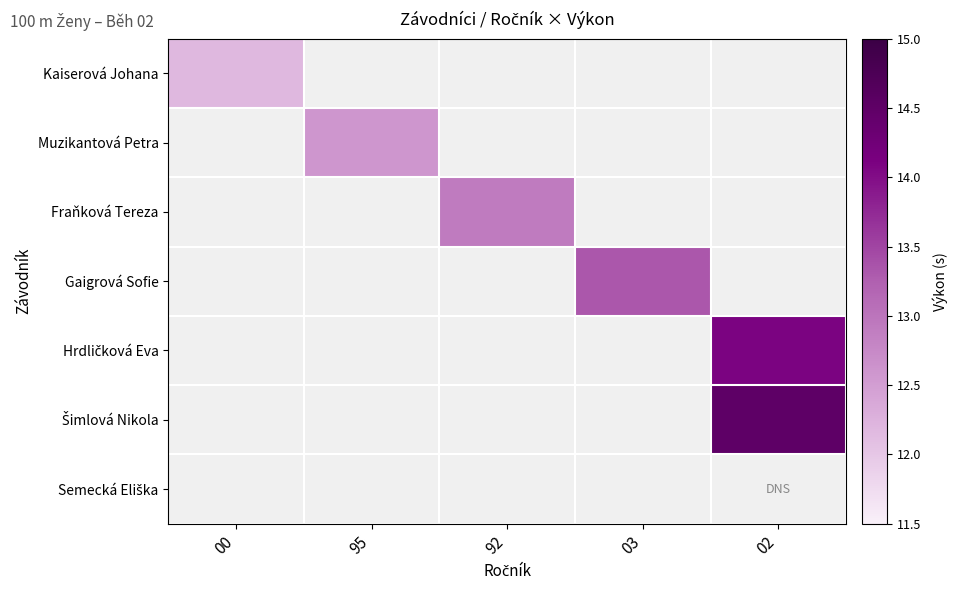

Which label corresponds to the largest value in the chart?

02